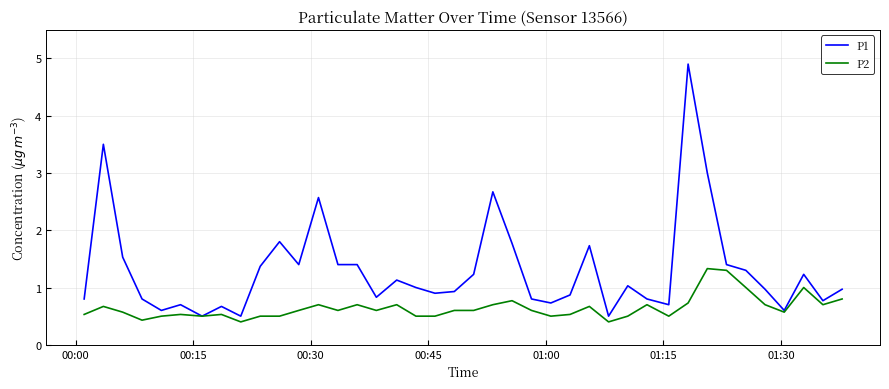

Rank the series by their average value, from lowest to highest.

P2, P1